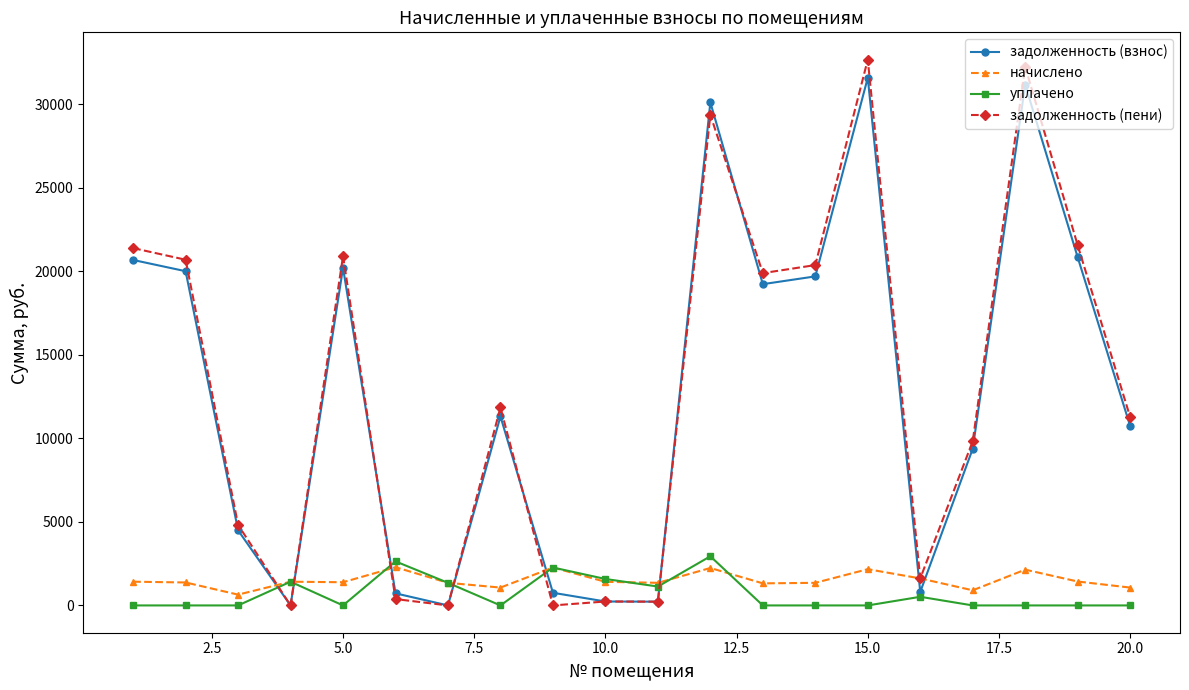

How many values in the задолженность (взнос) series exceed 11316?

10